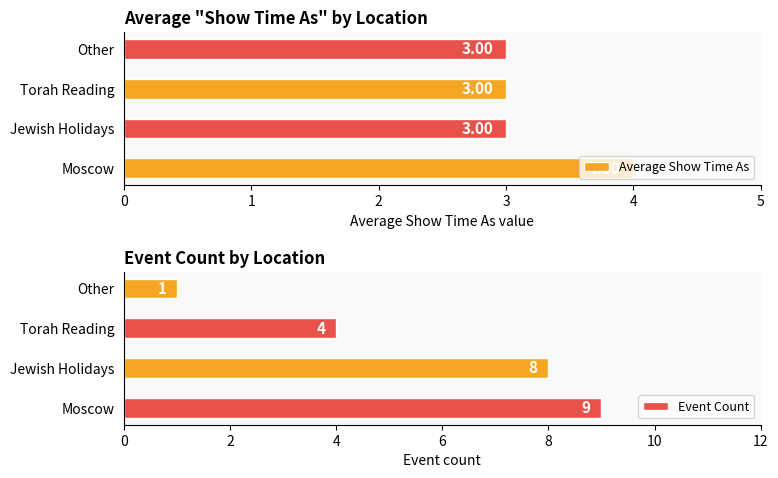

Which series has the largest total across all categories?

Event Count